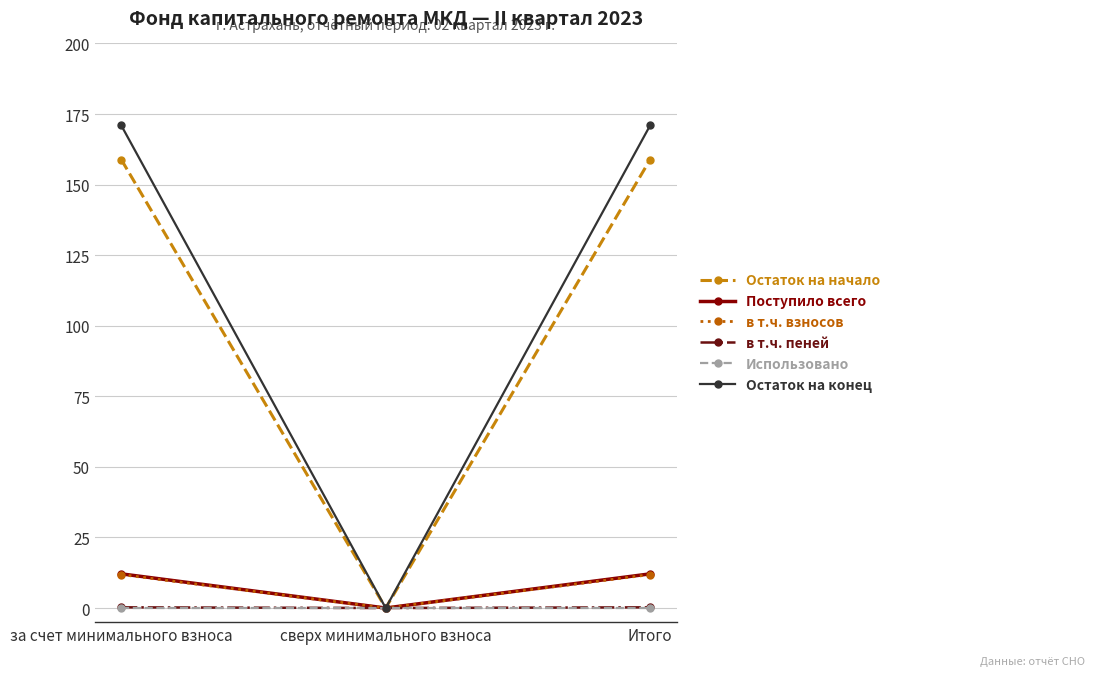

What is the maximum value shown in the chart?

170.9